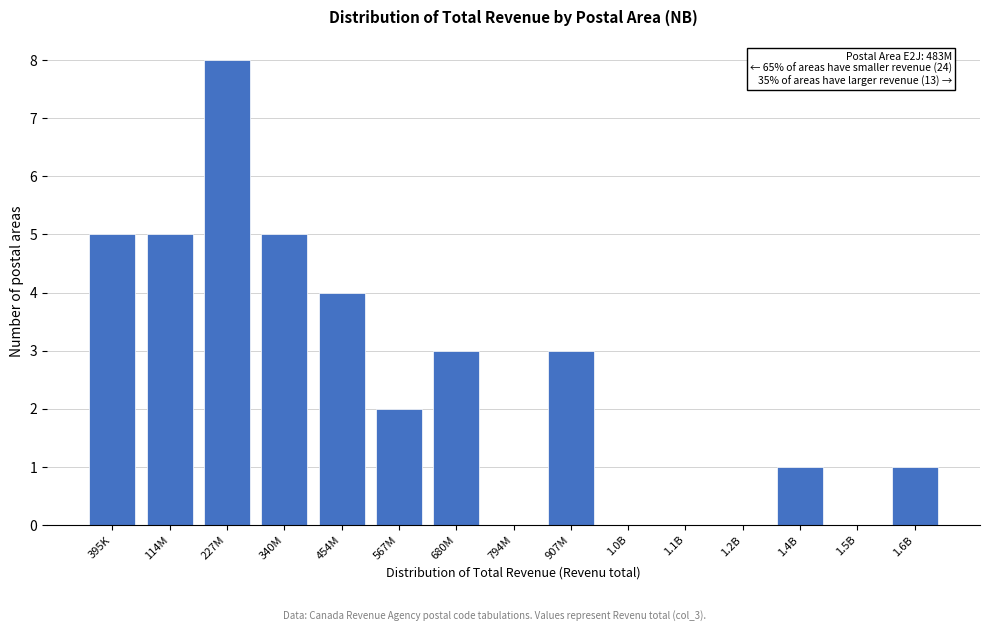

Reading left to right, extract all data points from this chart.

395K=5	114M=5	227M=8	340M=5	454M=4	567M=2	680M=3	794M=0	907M=3	1.0B=0	1.1B=0	1.2B=0	1.4B=1	1.5B=0	1.6B=1